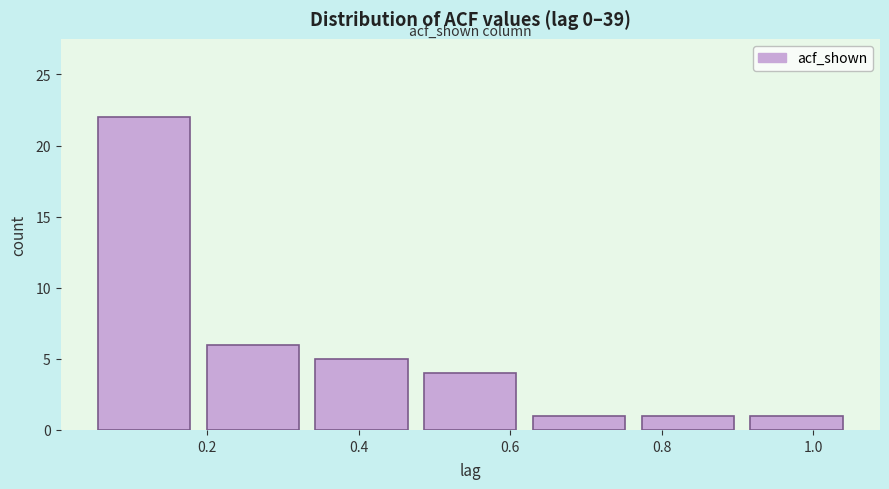

Reading left to right, transcribe this chart: for each bar, give the range it covers on the x-axis and its height. Neither the bar edges nor the heights are printed on the chart, so give them approximately, as read against the axes.

0.04 to 0.18: 22
0.18 to 0.34: 6
0.34 to 0.48: 5
0.48 to 0.62: 4
0.62 to 0.76: 1
0.76 to 0.90: 1
0.90 to 1.06: 1